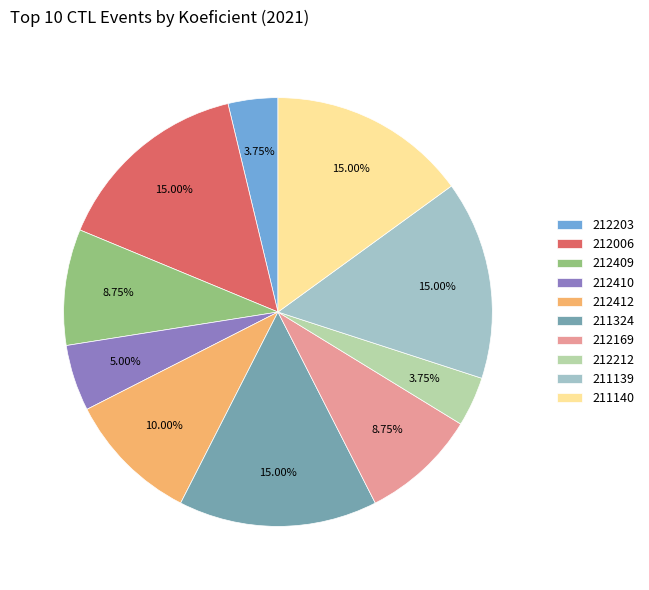

How many slices are in this pie chart?

10